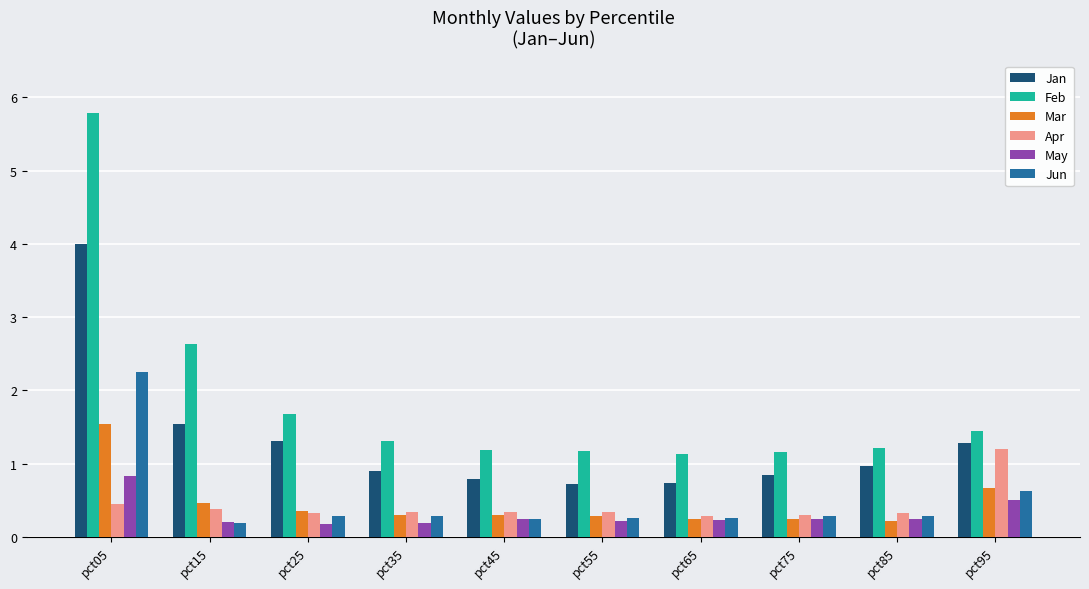

Which series has the widest spread of values?

Feb